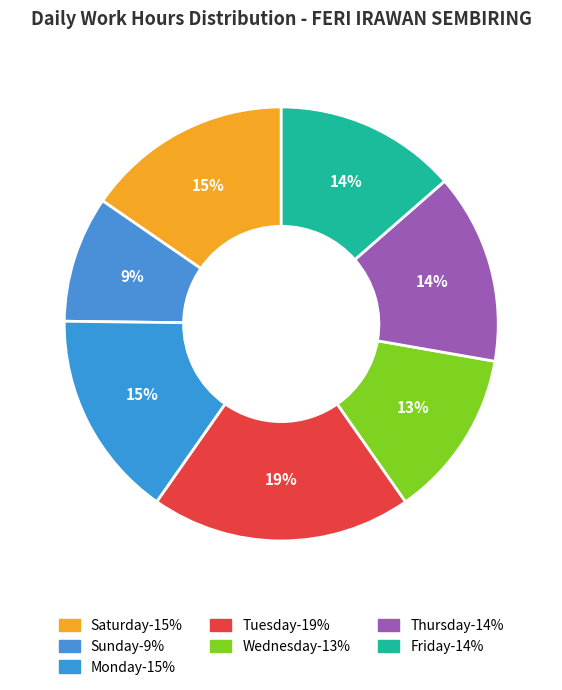

How many segments does this pie chart have?

7